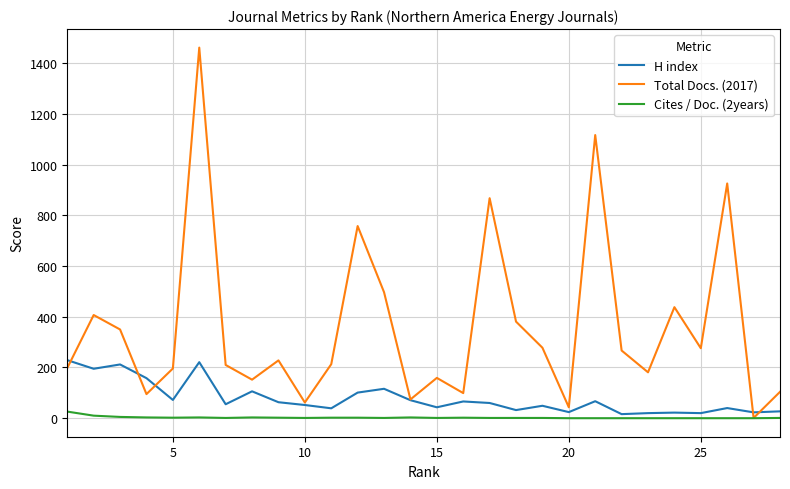

True or false: Cites / Doc. (2years) has more than 0 interior local peaks.

True